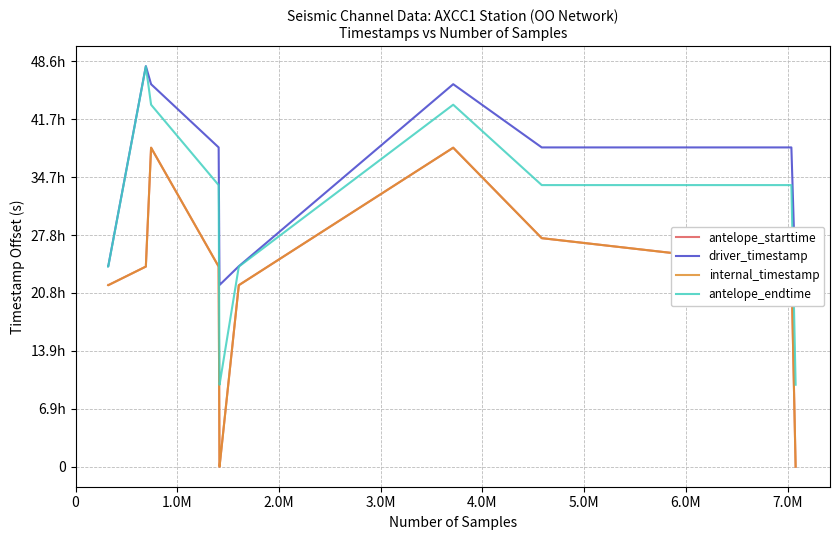

Count the number of categories in the chart.

20